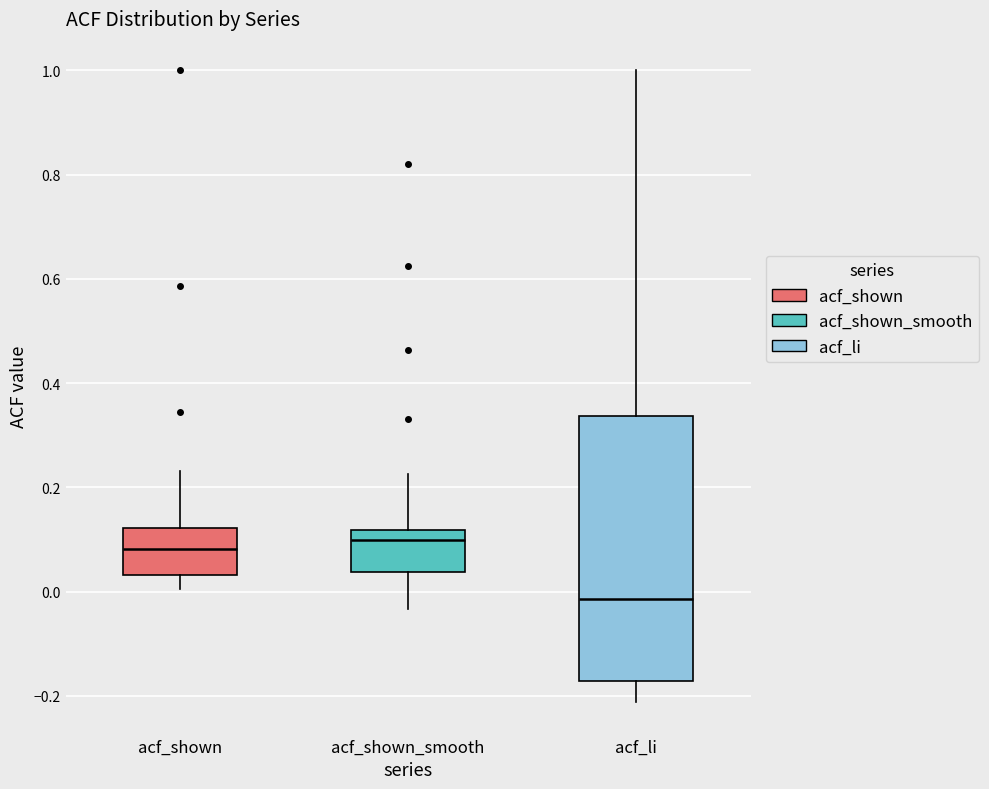

Which box's median line is the lowest?

acf_li